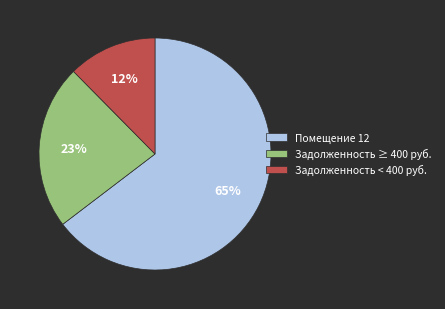

The Помещение 12 slice represents 65% of the pie. True or false?

True